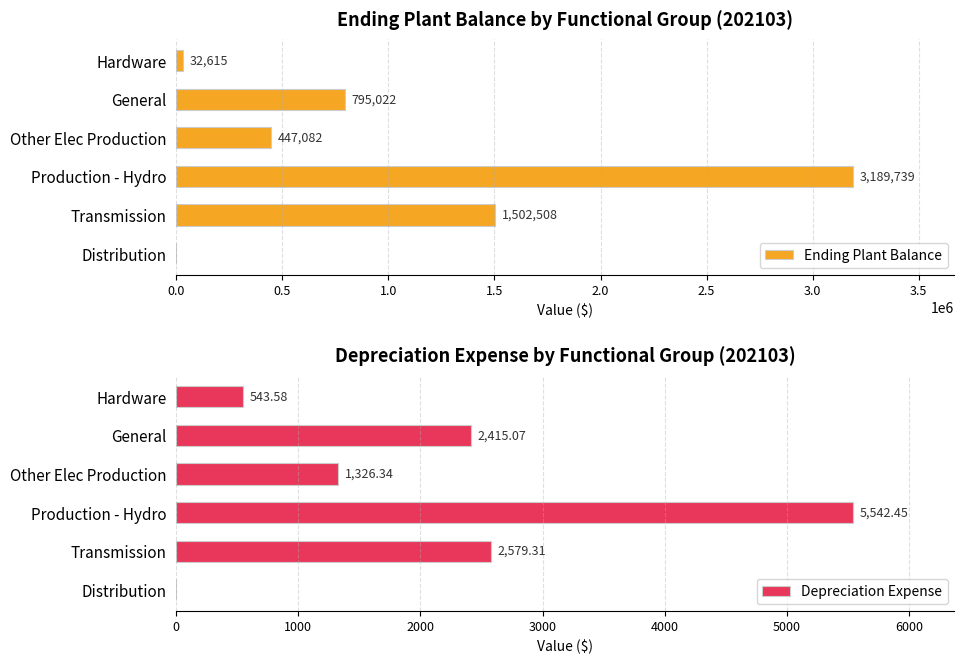

Reading left to right, what are all the values shown in this chart?

Ending Plant Balance: 0.0	1502508.5	3189739.5	447082.5	795022.2	32615.0
Depreciation Expense: 0.0	2579.3	5542.4	1326.3	2415.1	543.6